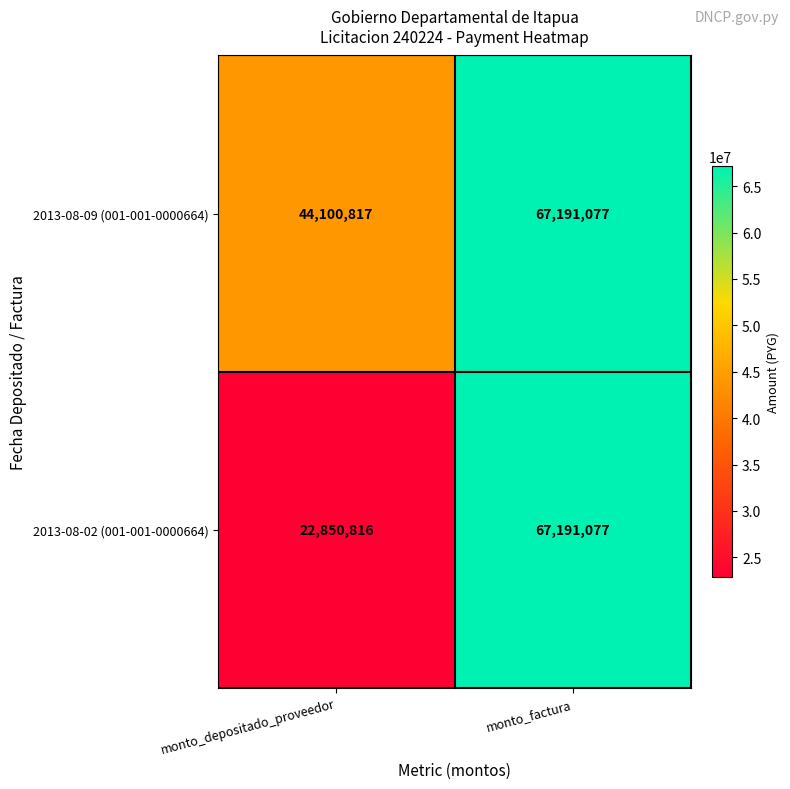

What is the sum of the 2013-08-09 (001-001-0000664) values at monto_factura and monto_depositado_proveedor?

111291894